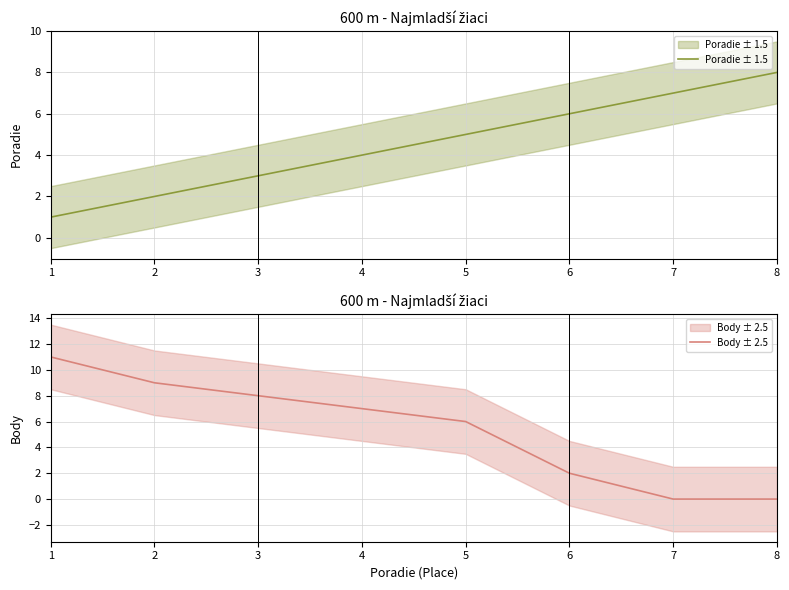

Which series changed the most between 4 and 6?

Body ± 2.5